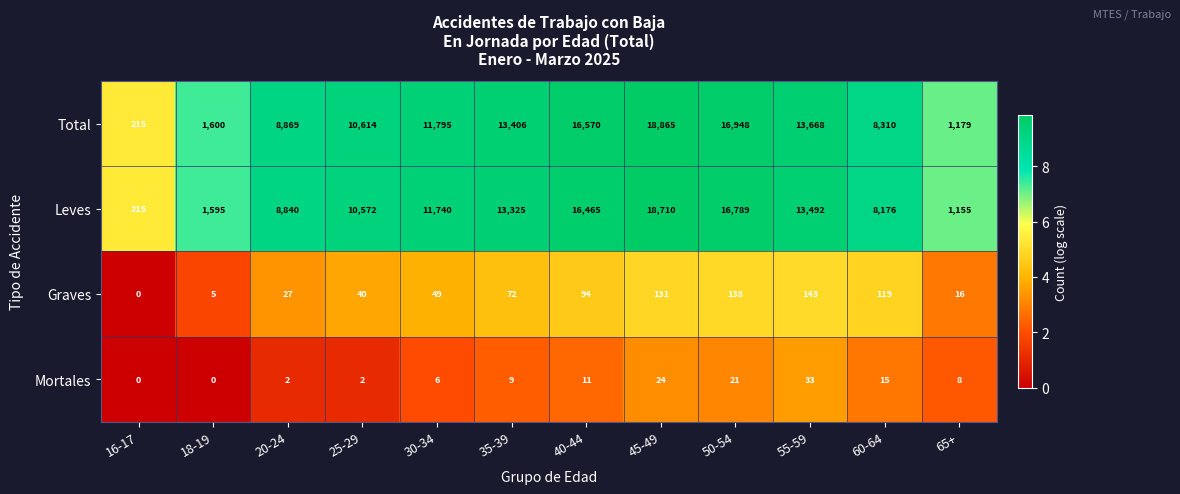

At which label is Leves closest to 9462?

20-24